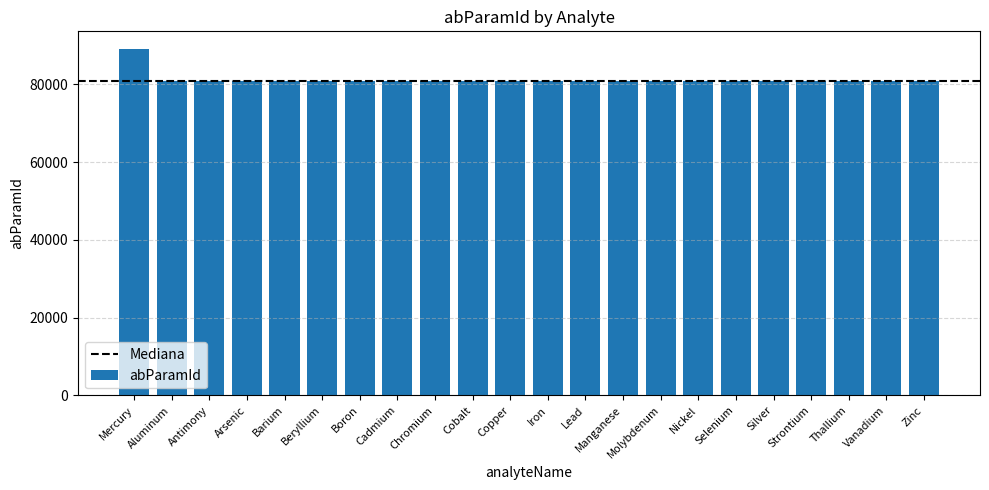

How many data points are less than 80808?

11